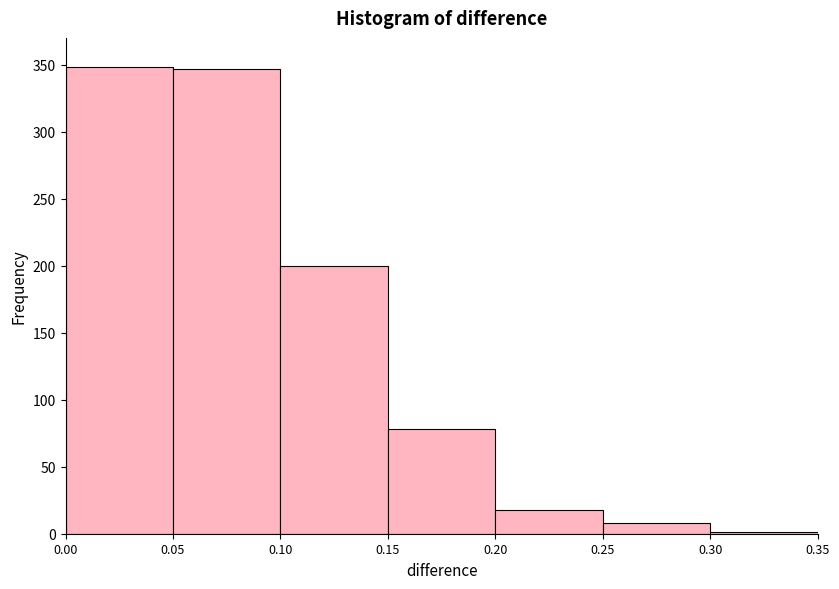

Reading left to right, list every bar in this chart as the range it spans on the x-axis followed by its height. The values are not printed on the chart, so give them approximately, as read against the axis.

0.00 to 0.05: 350
0.05 to 0.10: 345
0.10 to 0.15: 200
0.15 to 0.20: 80
0.20 to 0.25: 20
0.25 to 0.30: 10
0.30 to 0.35: under 5